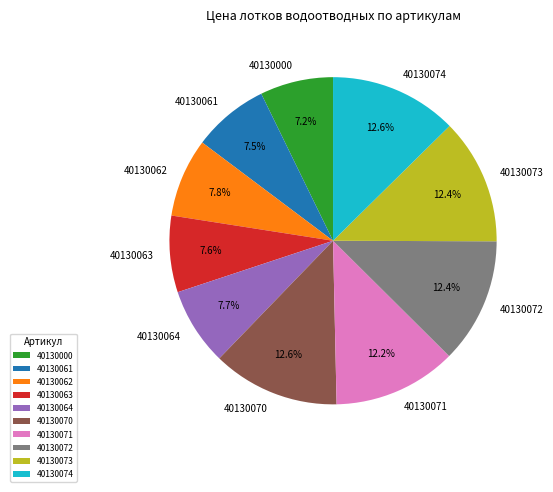

Which has a higher value, 40130070 or 40130061?

40130070